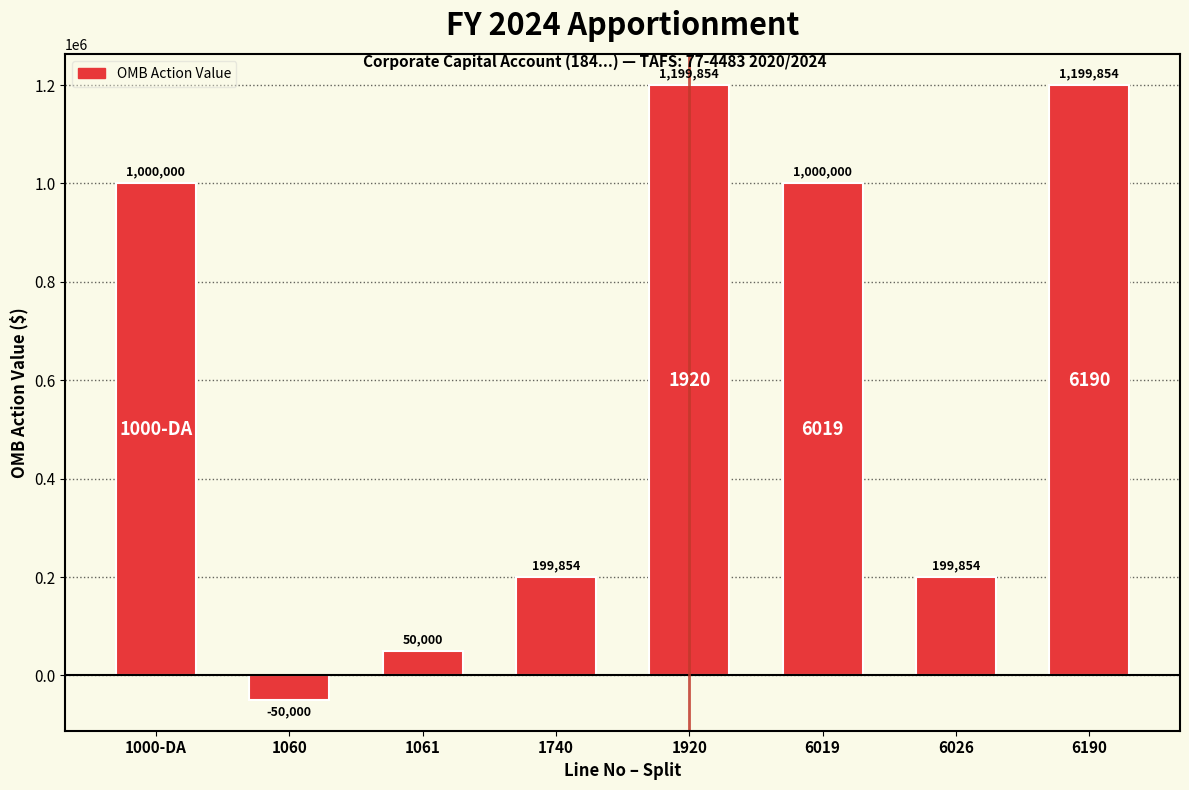

How many bars are there in total?

8